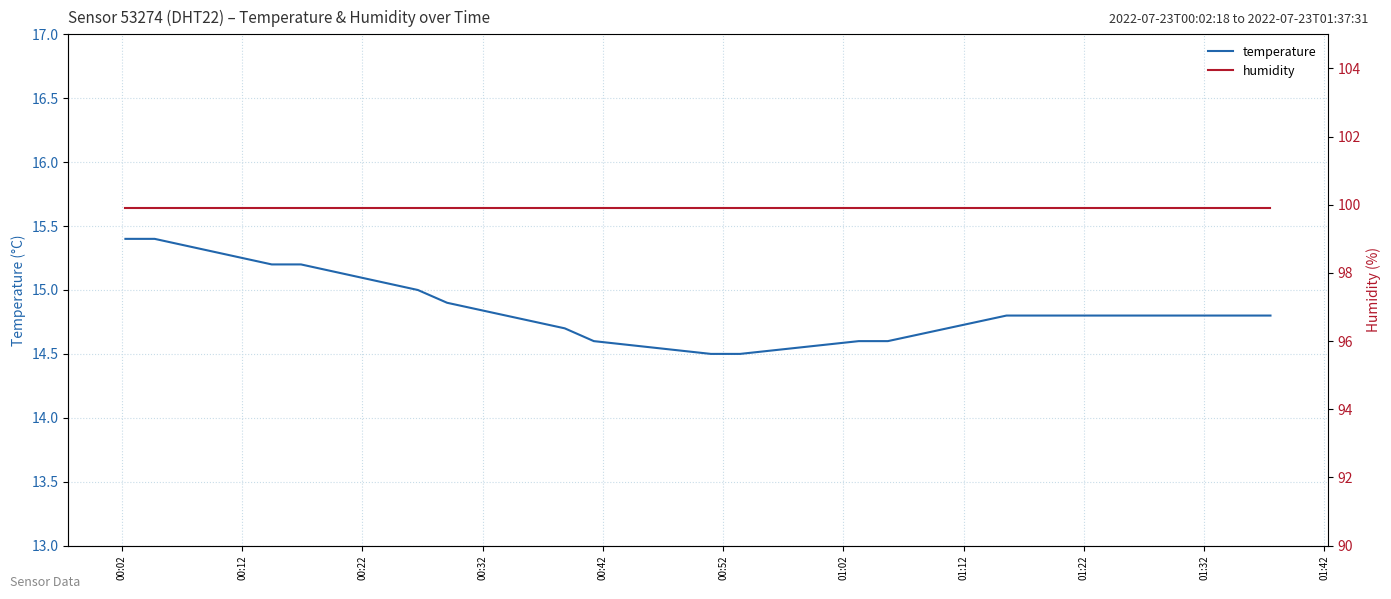

True or false: humidity and temperature intersect in this chart.

False